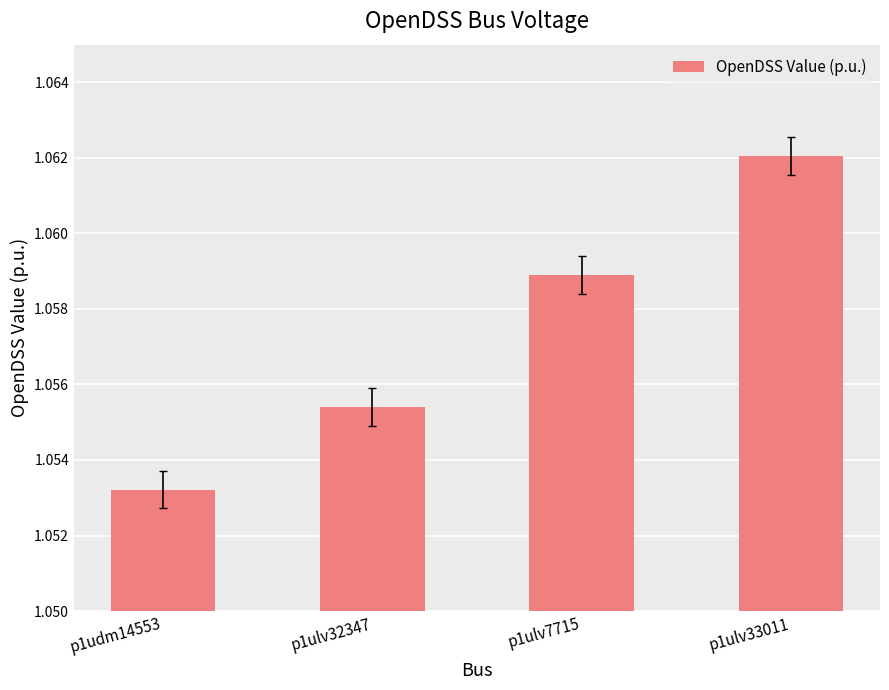

Which category has the lowest value across all series?

p1udm14553